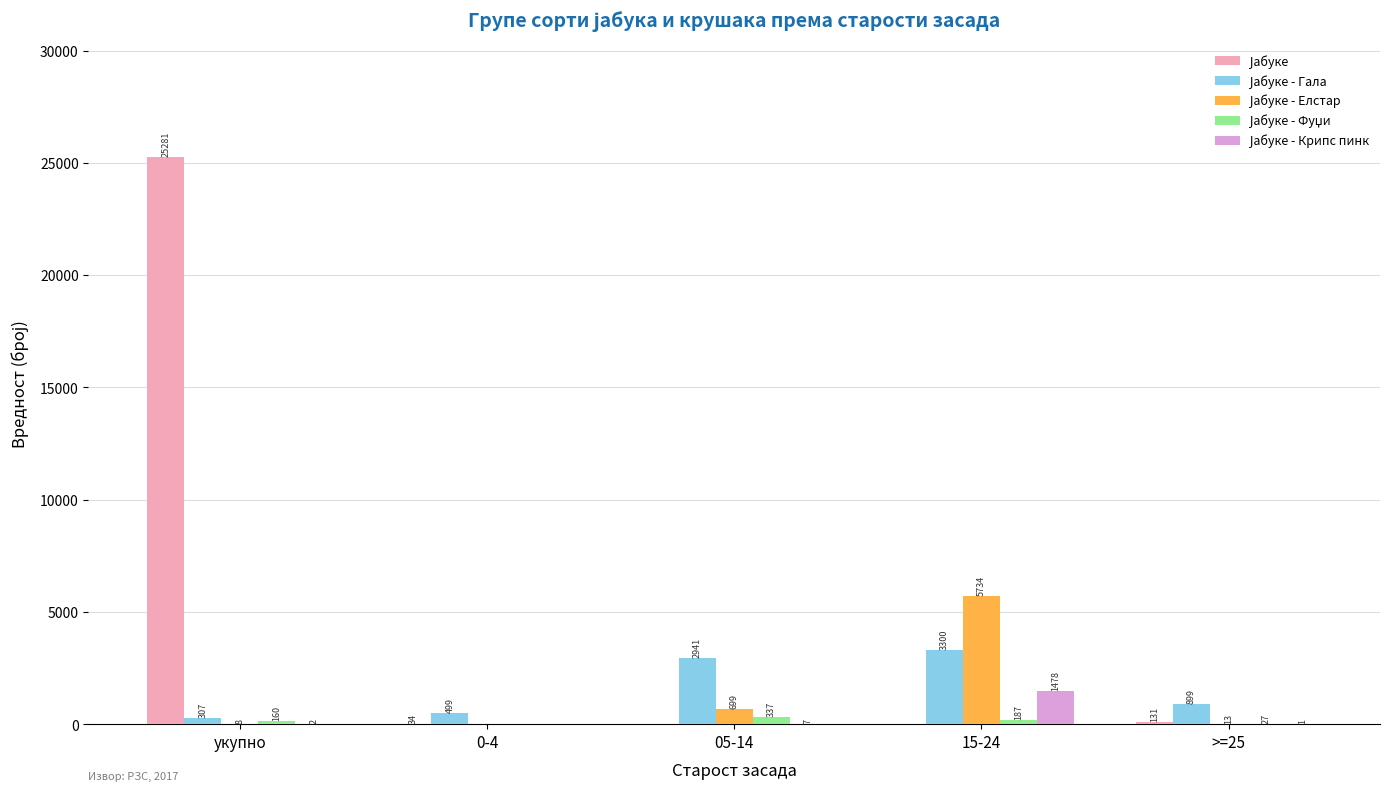

What is the total value across all series at >=25?

1071